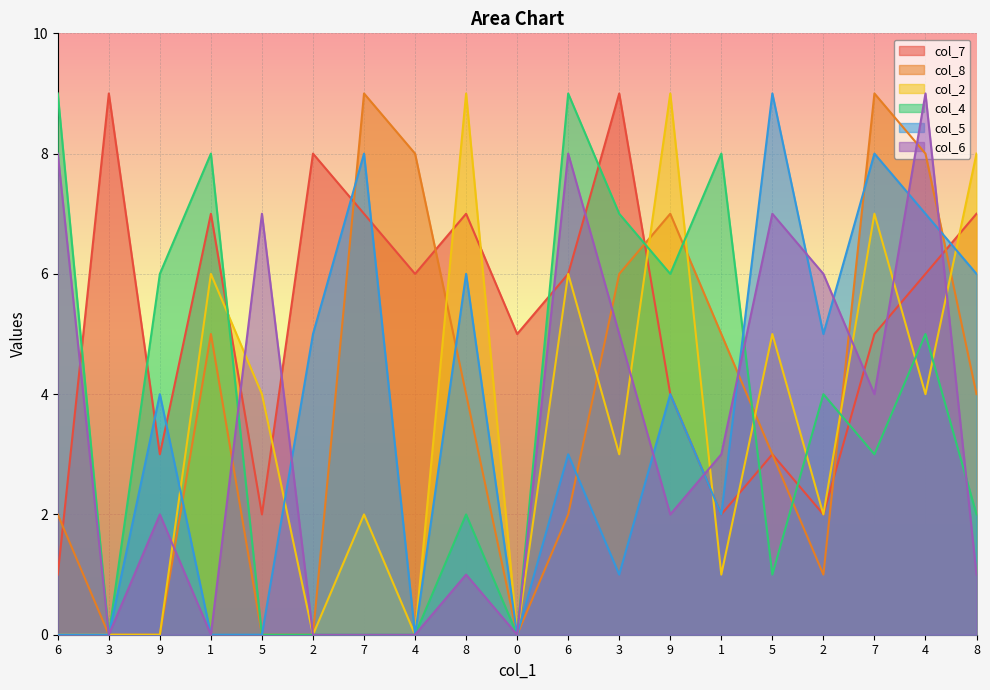

Which label corresponds to the smallest value in the chart?

3